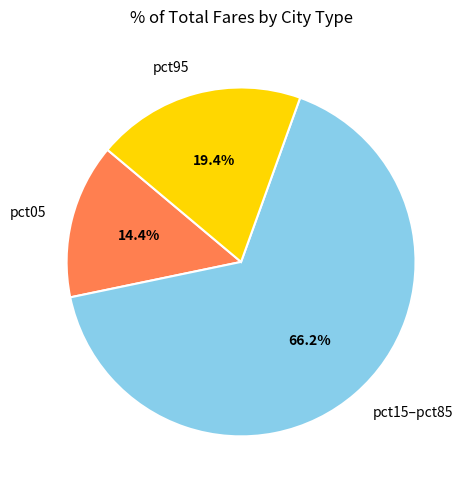

To the nearest percent, what is the difference between the largest and smallest slice percentages?

52%